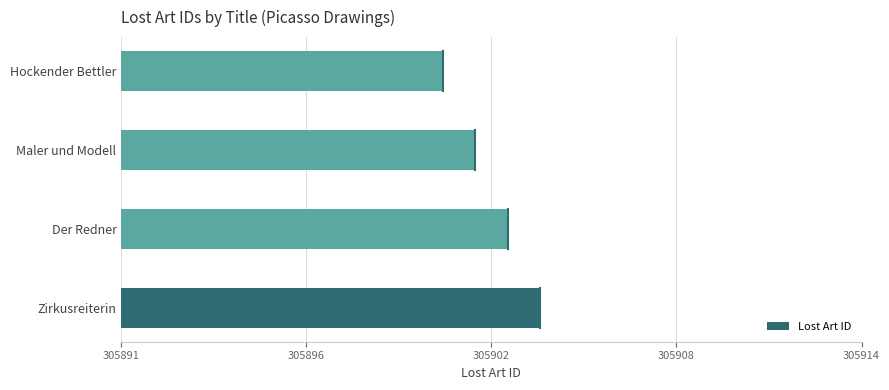

What is the minimum value shown in the chart?

305901